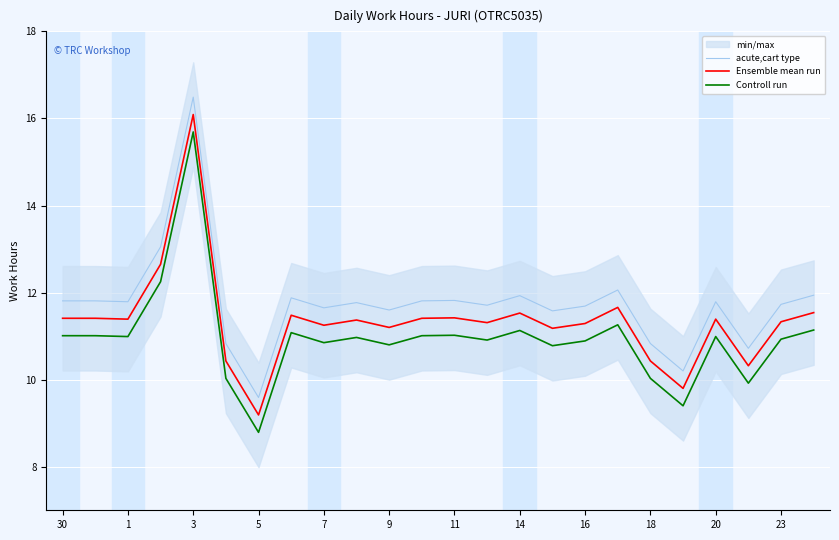

At which label does Ensemble mean run reach its peak?

3